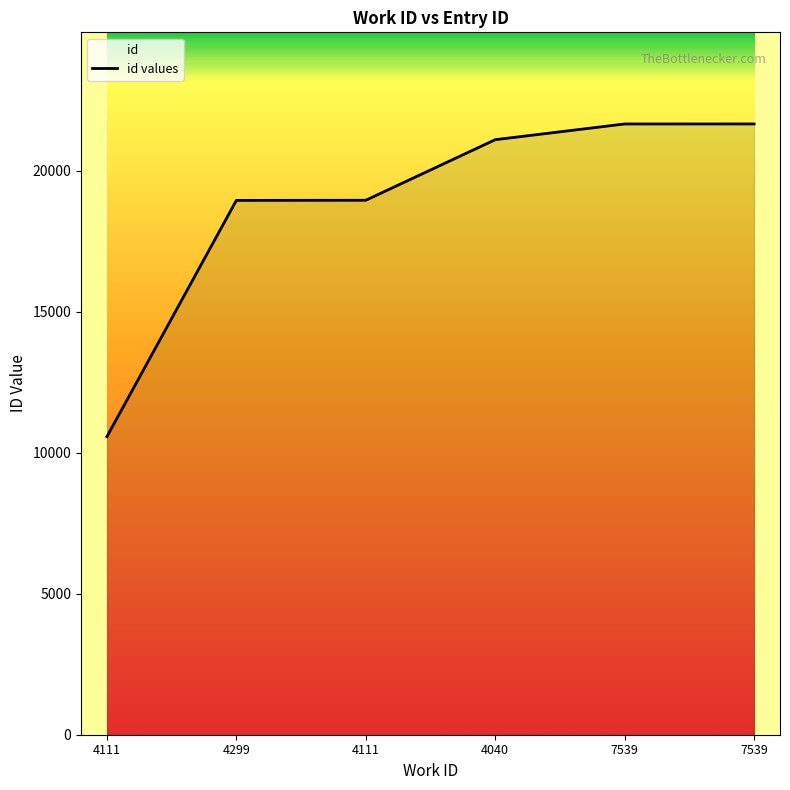

Rank the categories by value from highest to lowest.

7539, 7539, 4040, 4111, 4299, 4111